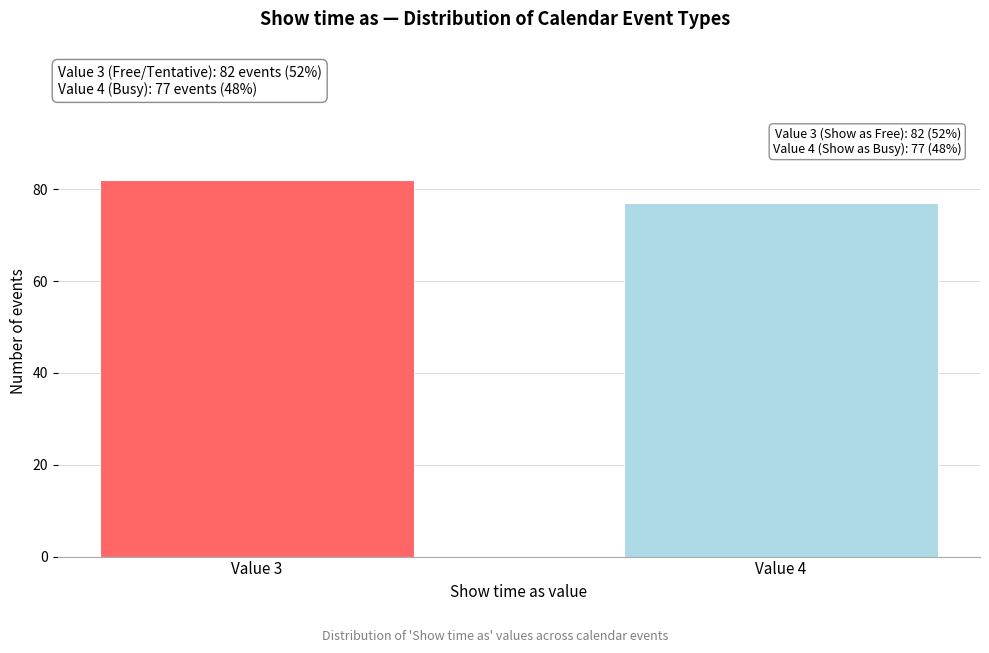

Reading right to left, list all the values displayed in this chart.

77	82